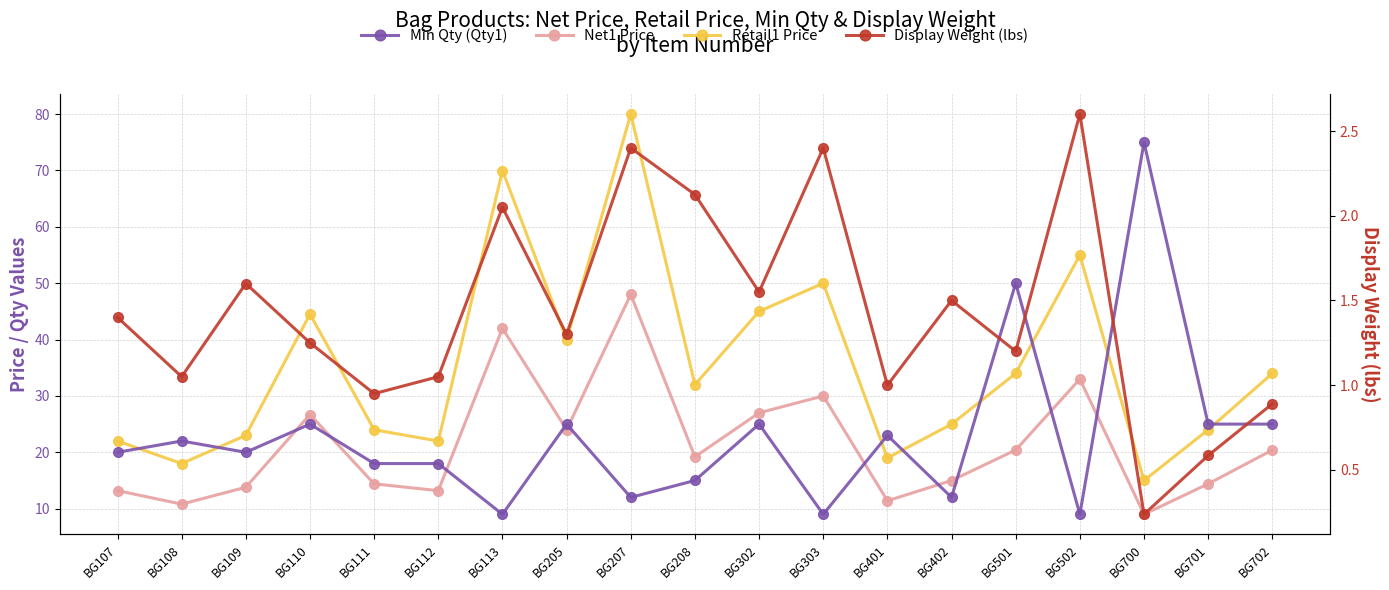

What is the value of the Display Weight (lbs) point at the 4th from the left?

1.2